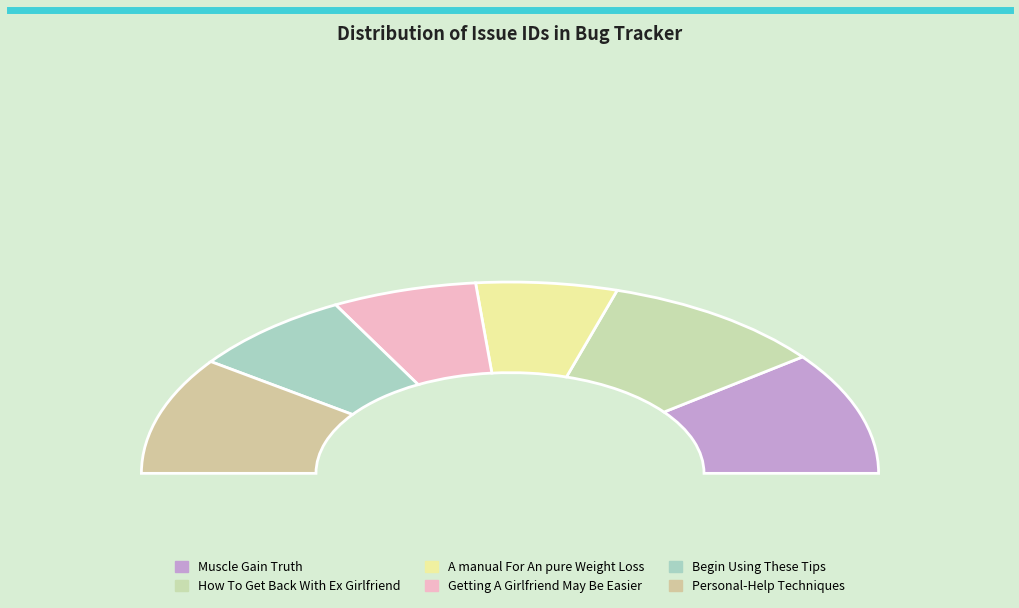

To the nearest percent, what is the difference between the largest and smallest slice percentages?

8%